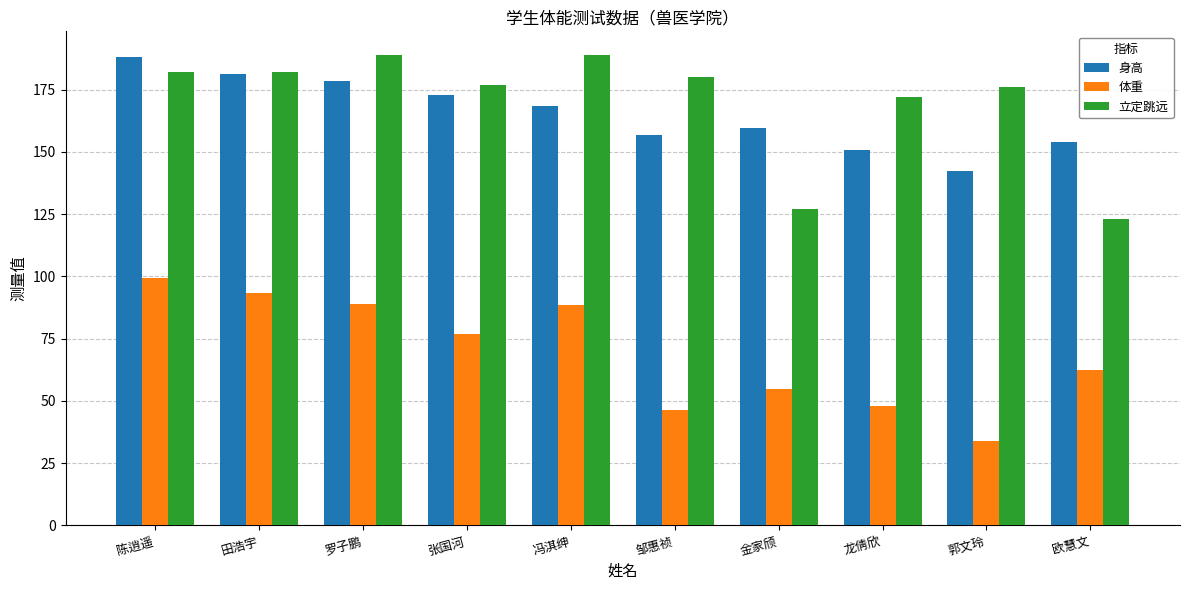

Is it true that 身高 equals 188.1 at 陈逍遥?

True